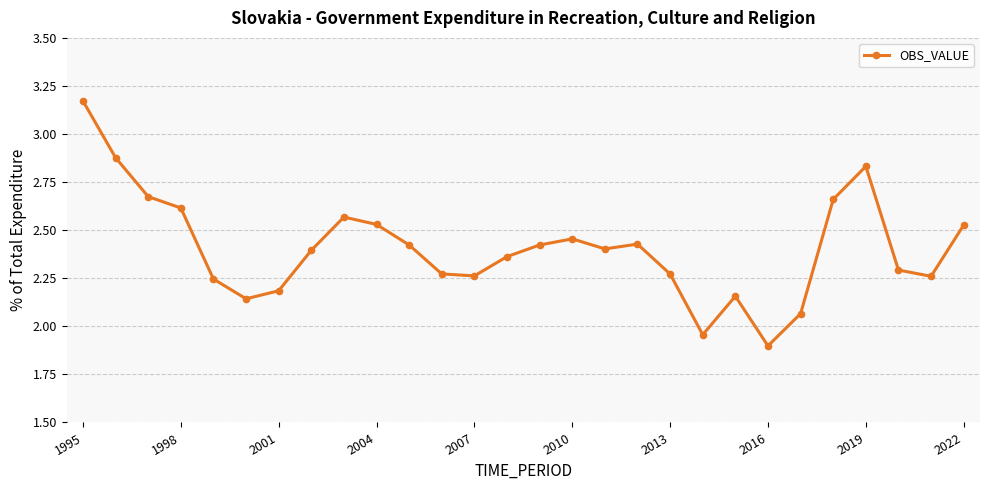

What is the minimum value shown in the chart?

1.9